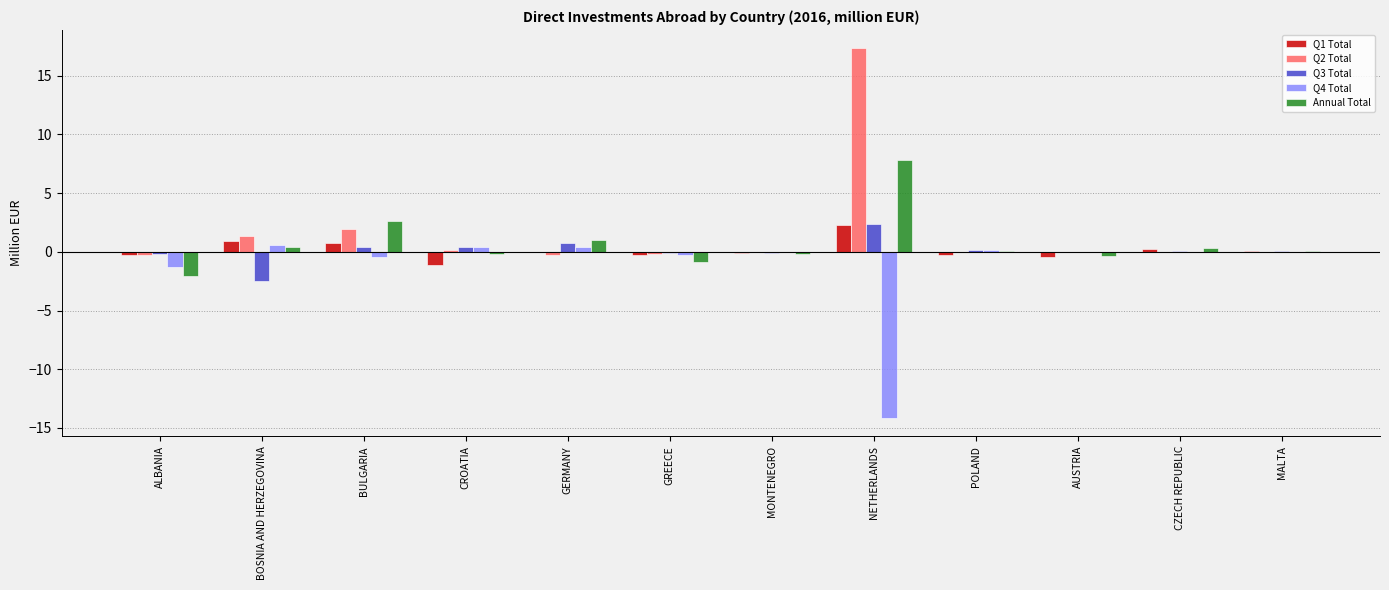

What is the maximum value shown in the chart?

17.3